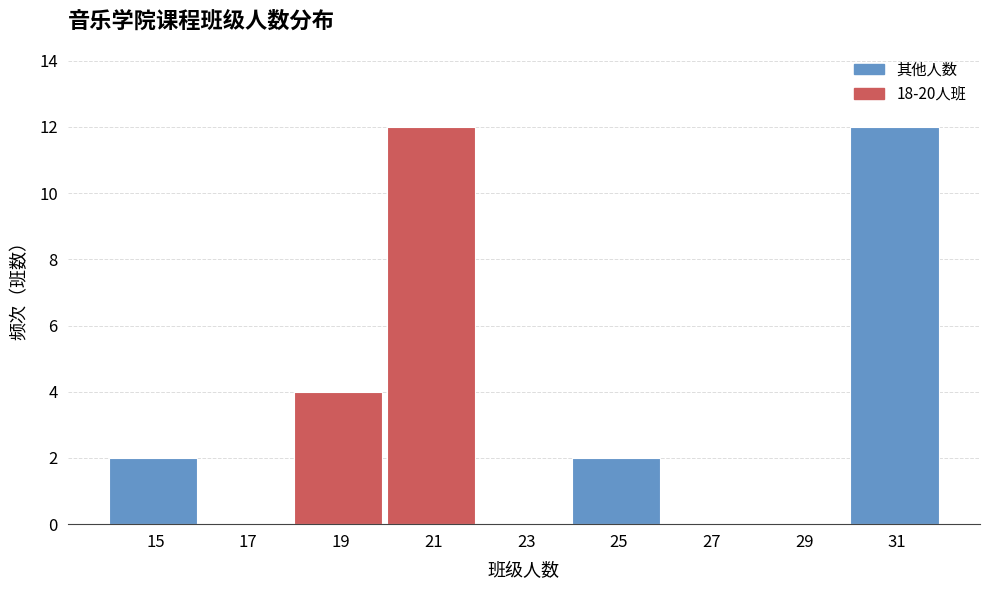

Reading left to right, list every bar in this chart as the range it spans on the x-axis followed by its height. The values are not printed on the chart, so give them approximately, as read against the axis.

14 to 16: 2
16 to 18: 0
18 to 20: 4
20 to 22: 12
22 to 24: 0
24 to 26: 2
26 to 28: 0
28 to 30: 0
30 to 32: 12